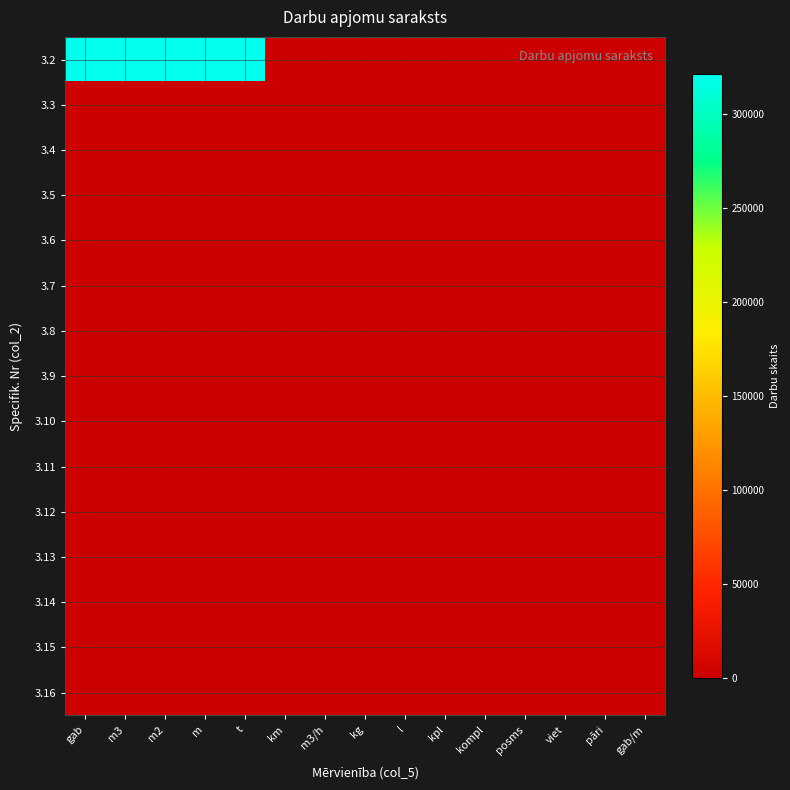

At which category is the sum across all series the highest?

m